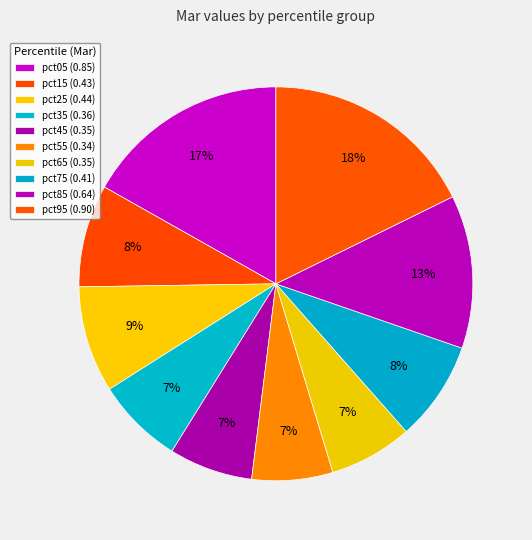

What is the largest slice in the pie chart?

pct95